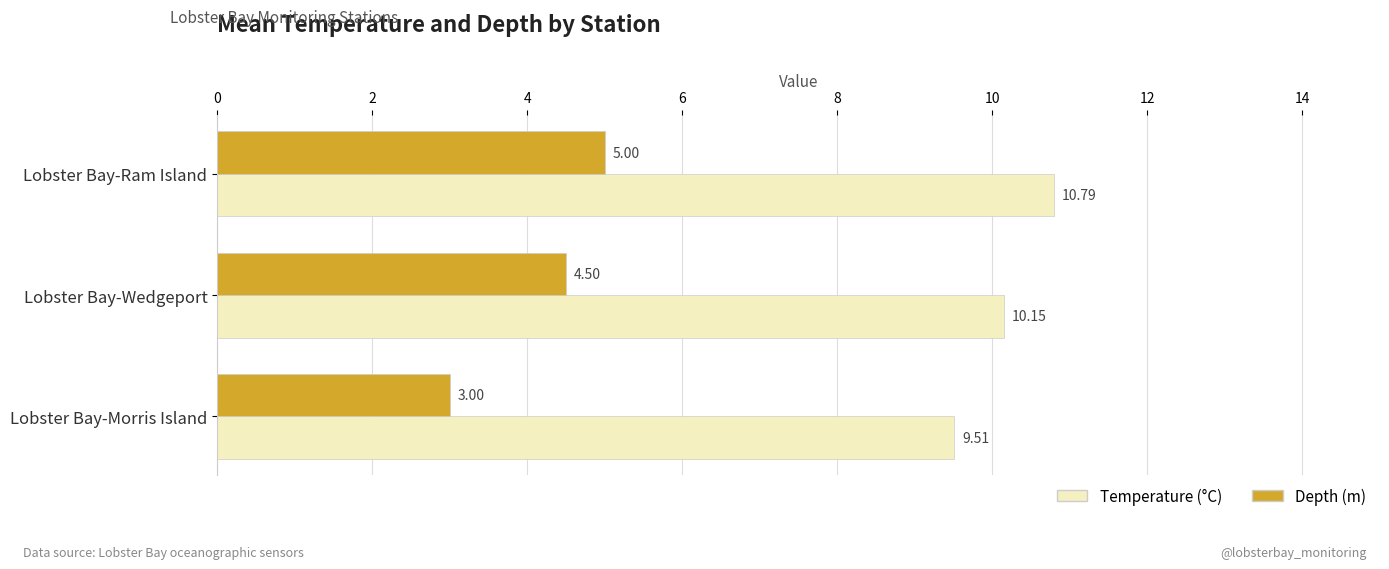

List the series in order of their peak value, highest first.

Temperature (°C), Depth (m)